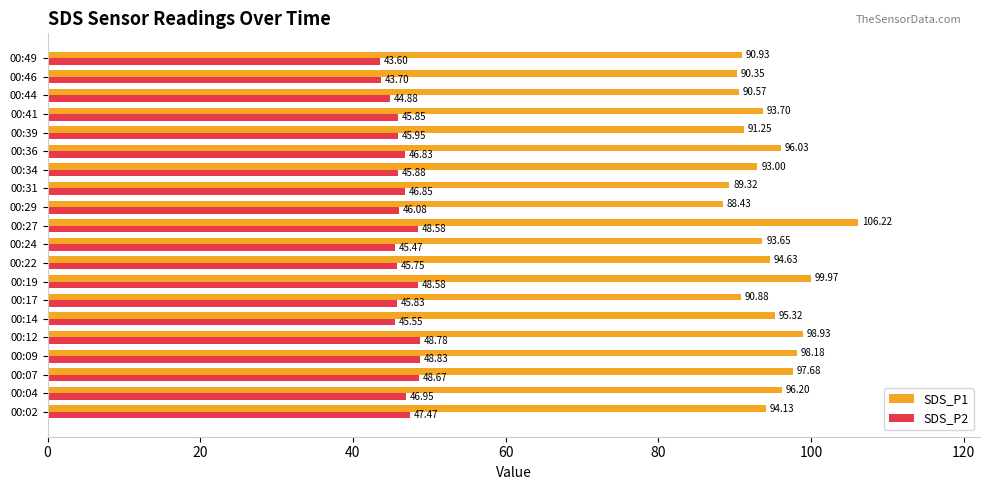

Which series has the widest spread of values?

SDS_P1